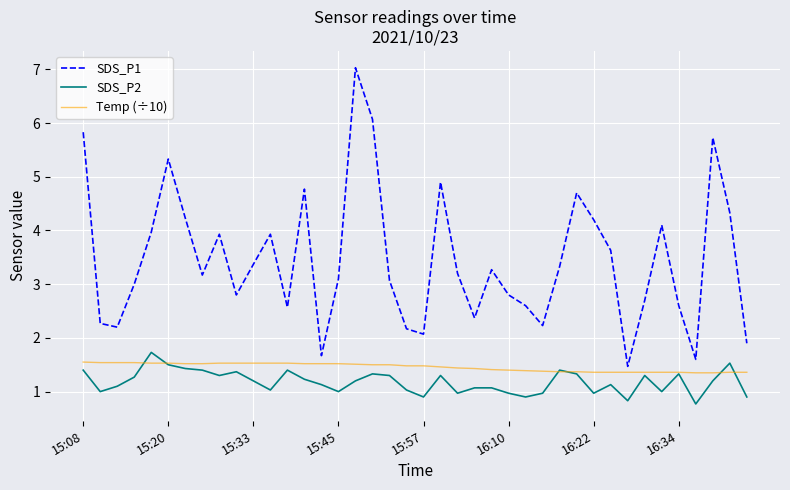

True or false: SDS_P2 and SDS_P1 intersect in this chart.

False